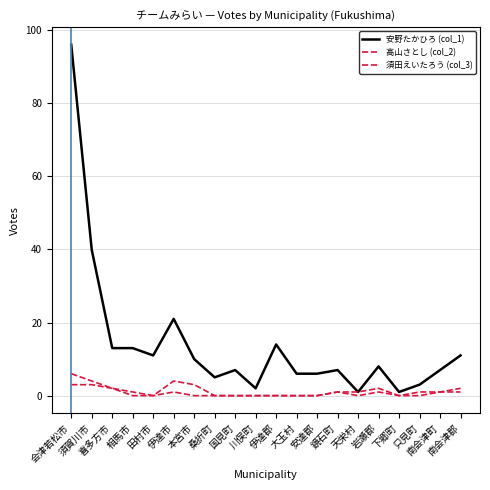

Rank the categories by 安野たかひろ (col_1) value from lowest to highest.

天栄村, 下郷町, 川俣町, 只見町, 桑折町, 大玉村, 安達郡, 国見町, 鏡石町, 南会津町, 岩瀬郡, 本宮市, 田村市, 南会津郡, 喜多方市, 相馬市, 伊達郡, 伊達市, 須賀川市, 会津若松市